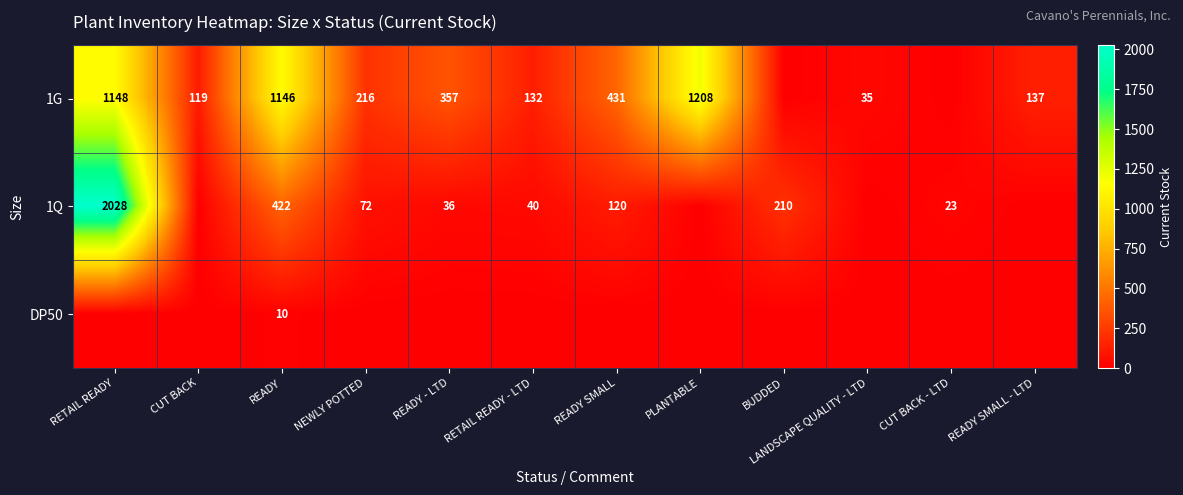

What is the total value across all series at READY?

1578